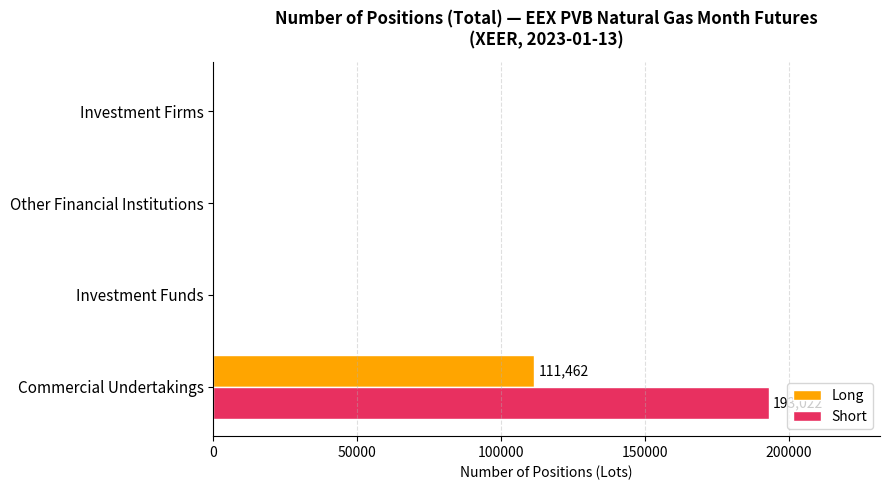

What is the sum of all Short values?

193022